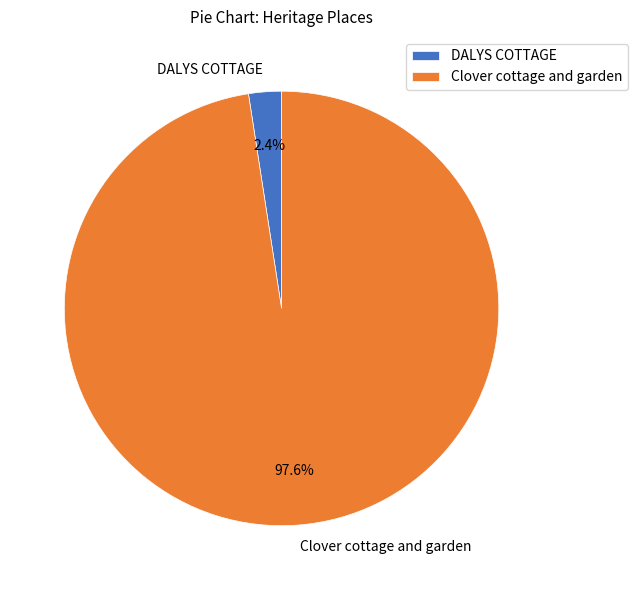

What percentage is NOT represented by Clover cottage and garden?

2.4%